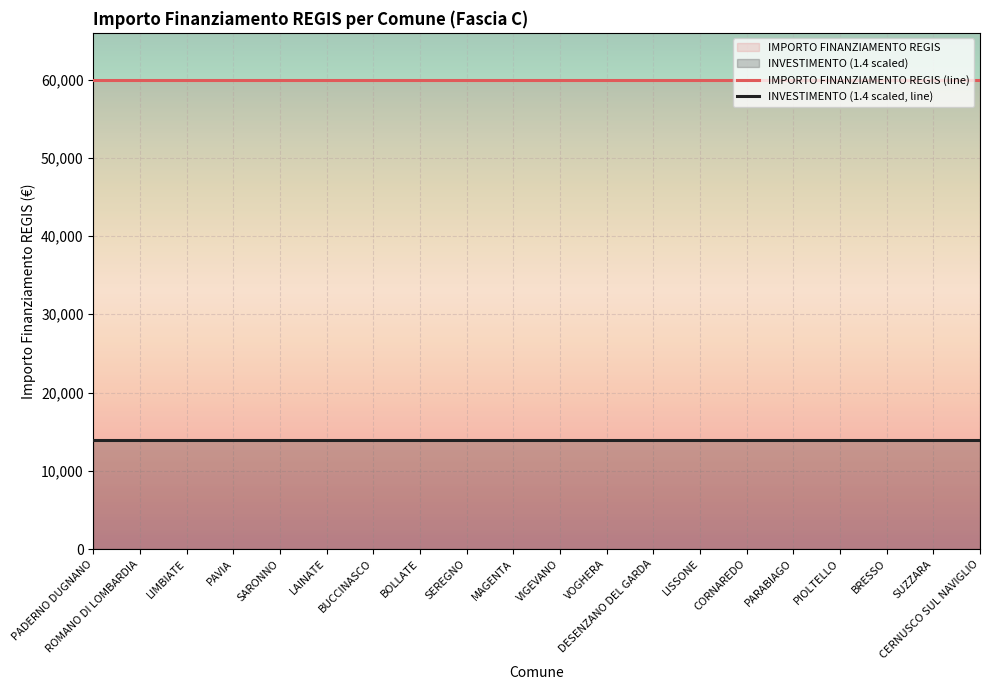

What position from the left is ROMANO DI LOMBARDIA?

2